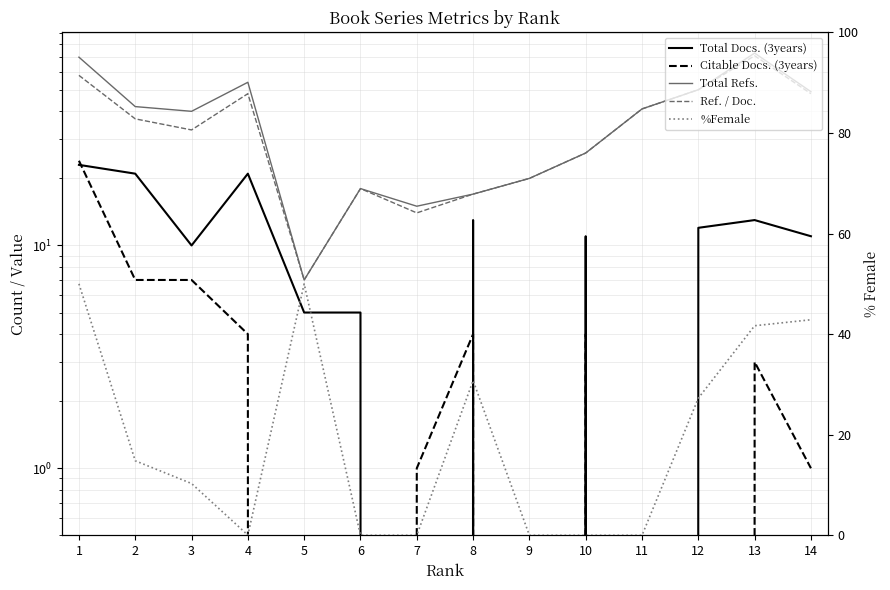

True or false: Total Docs. (3years) has more than 2 points higher than both neighbors.

True